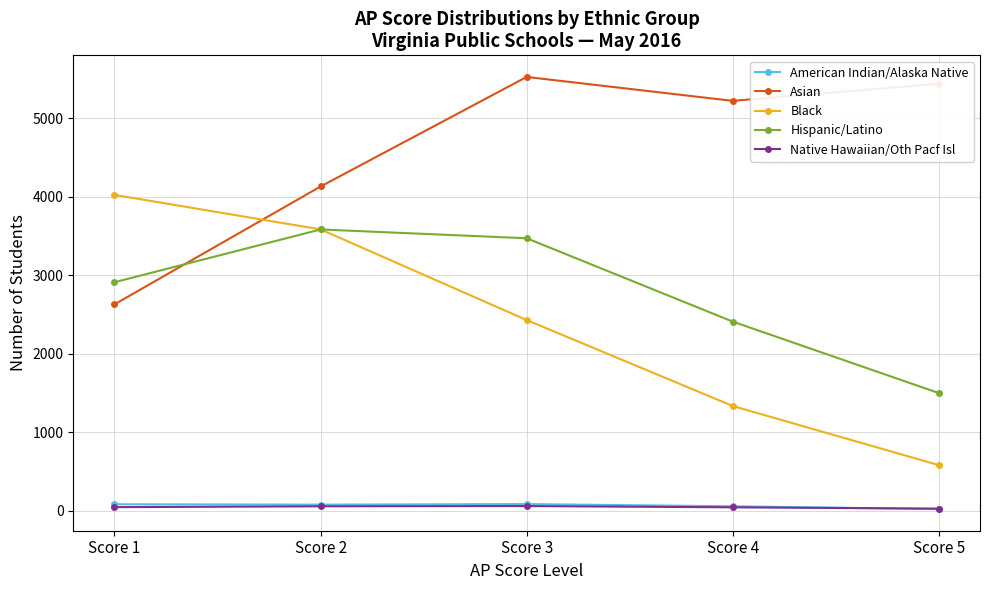

What is the minimum value for Black?

579